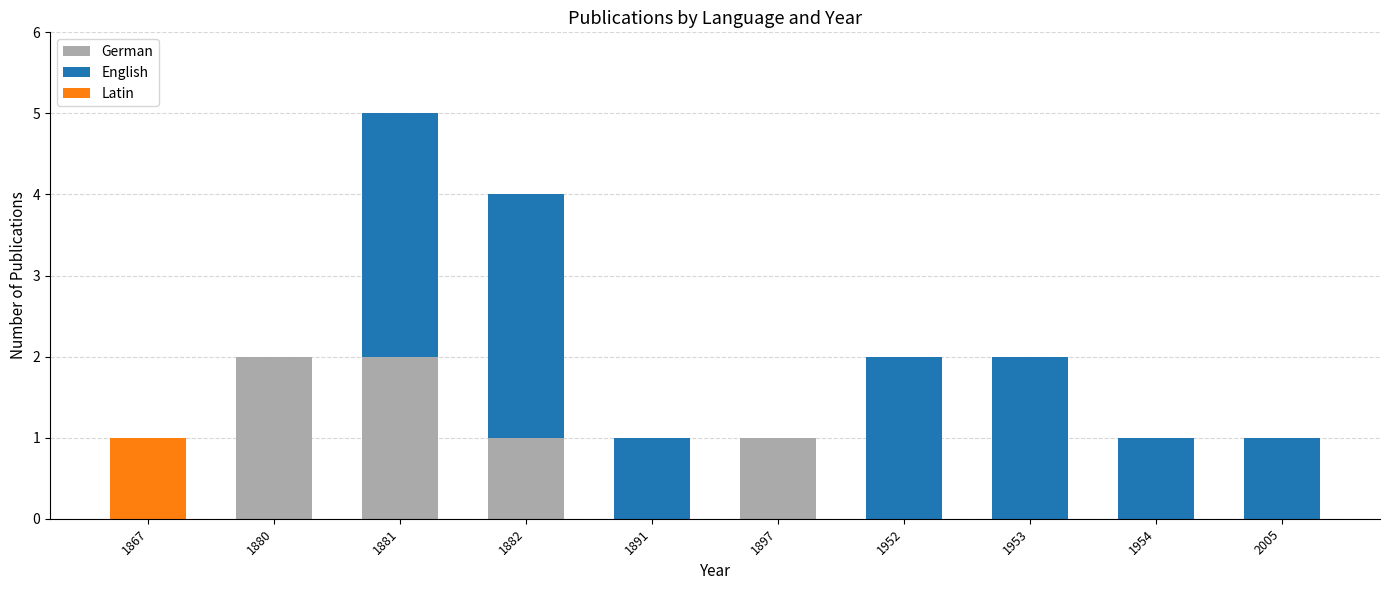

Reading left to right, list the values for the German series.

1867=0	1880=2	1881=2	1882=1	1891=0	1897=1	1952=0	1953=0	1954=0	2005=0